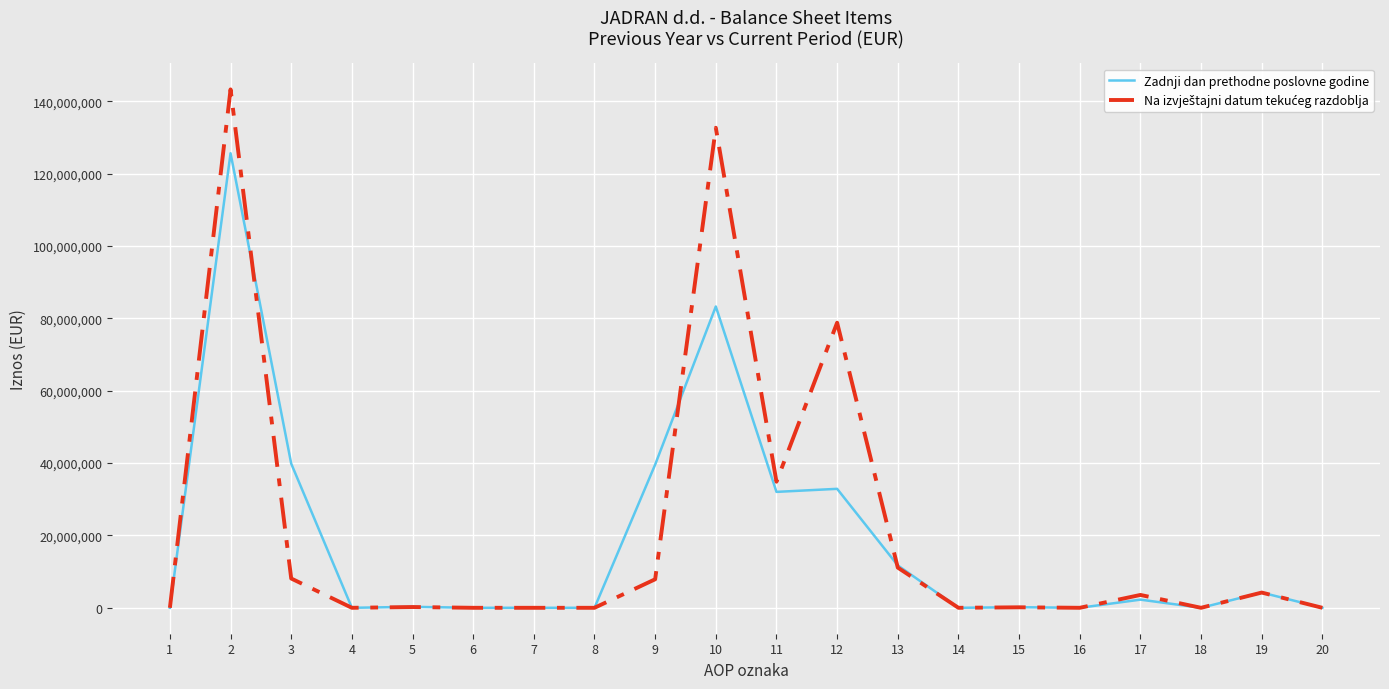

Is it true that Zadnji dan prethodne poslovne godine equals -66506304 at 7?

False